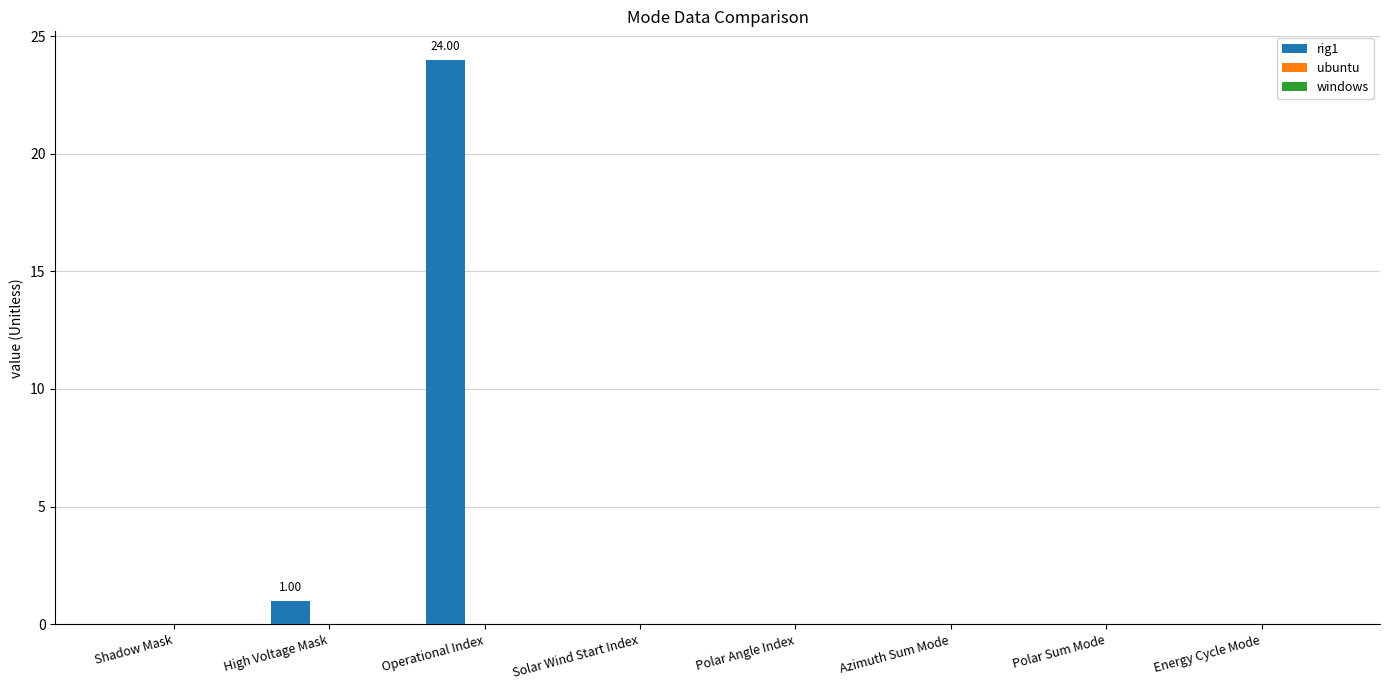

Which label corresponds to the largest value in the chart?

Operational Index